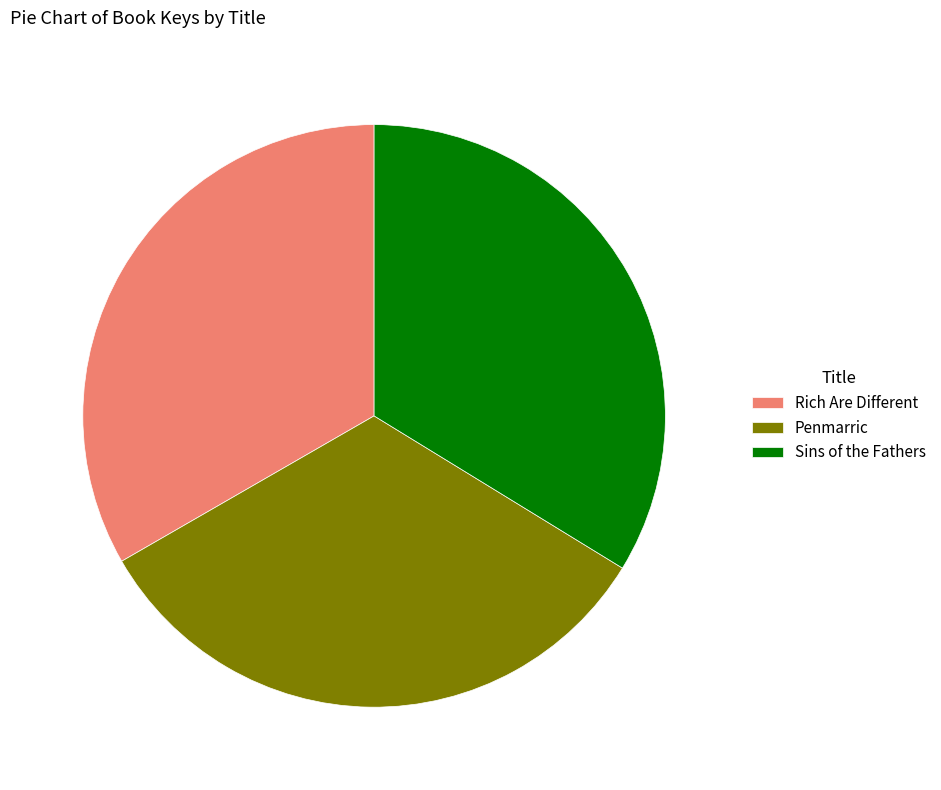

Does Sins of the Fathers represent more than half of the total?

No